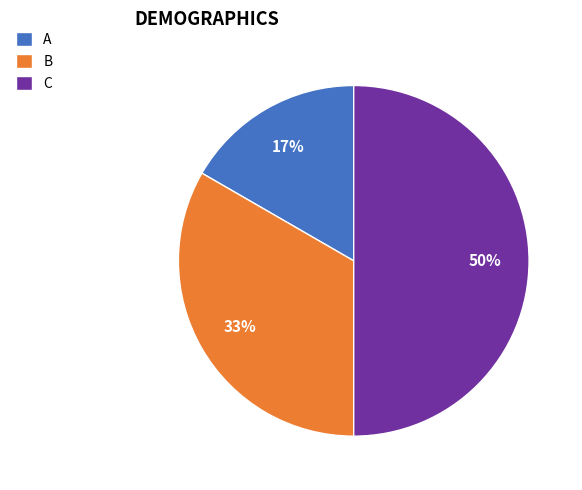

Which has a higher value, C or B?

C